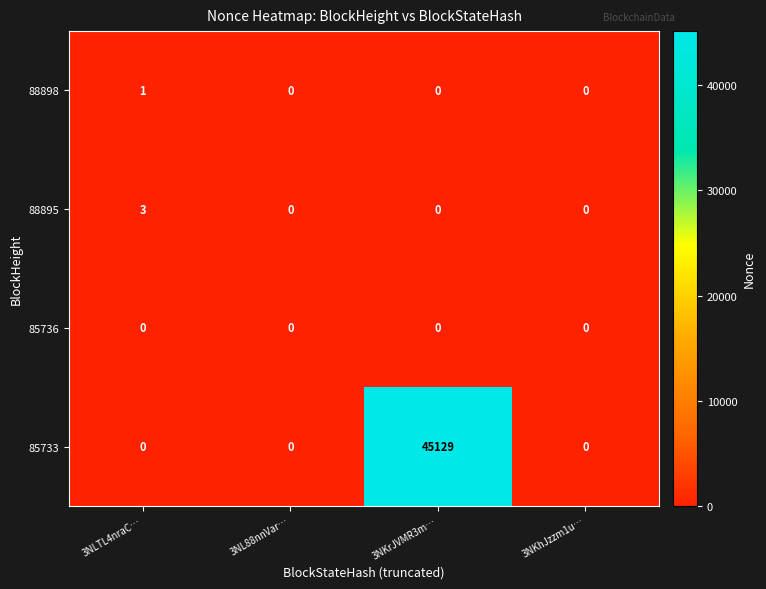

Which series has the largest range (max minus min)?

85733